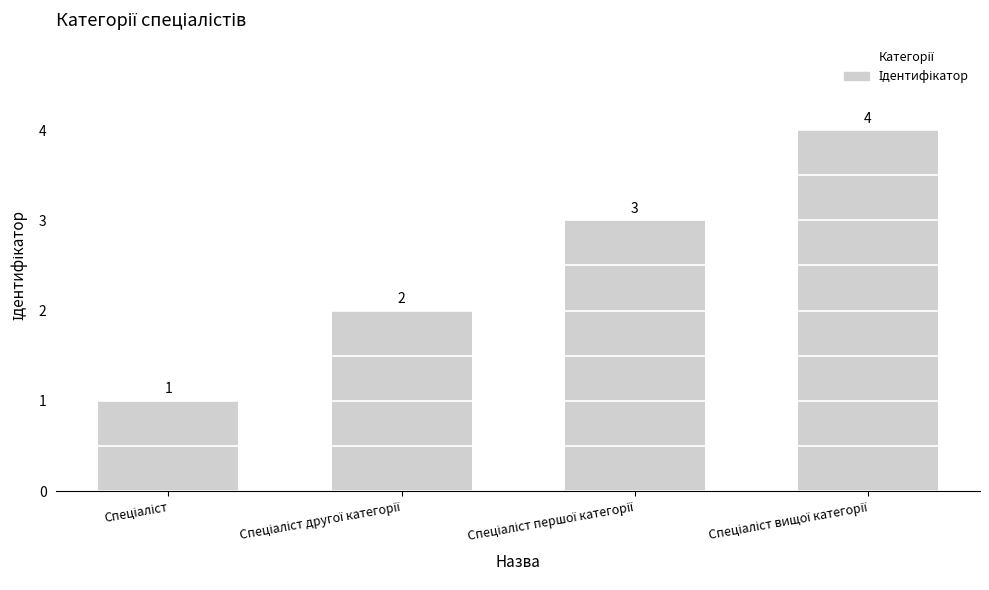

What is the difference between the maximum and minimum values?

3